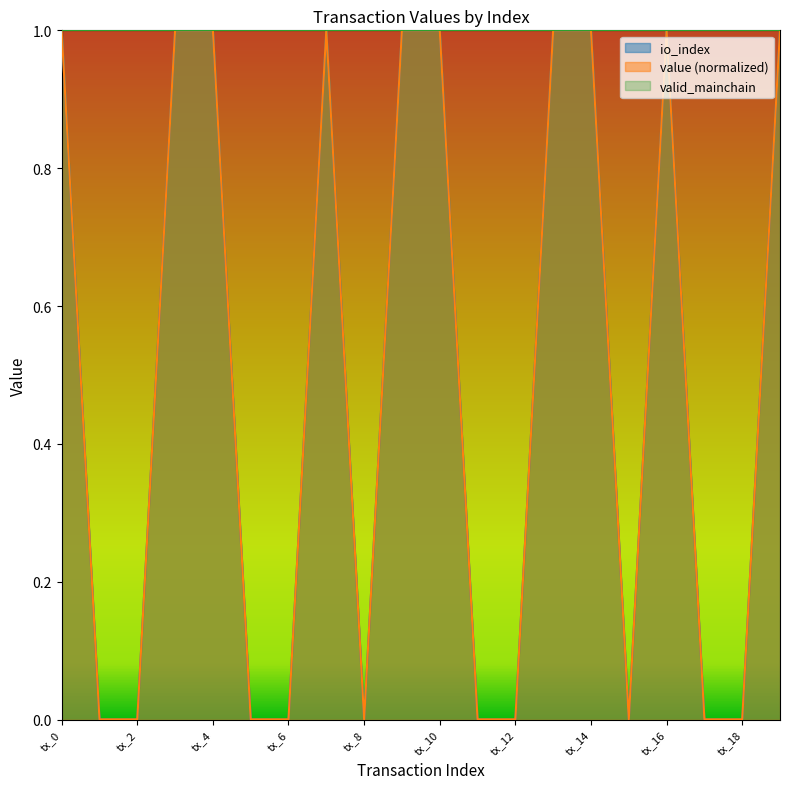

Which series has the widest spread of values?

io_index